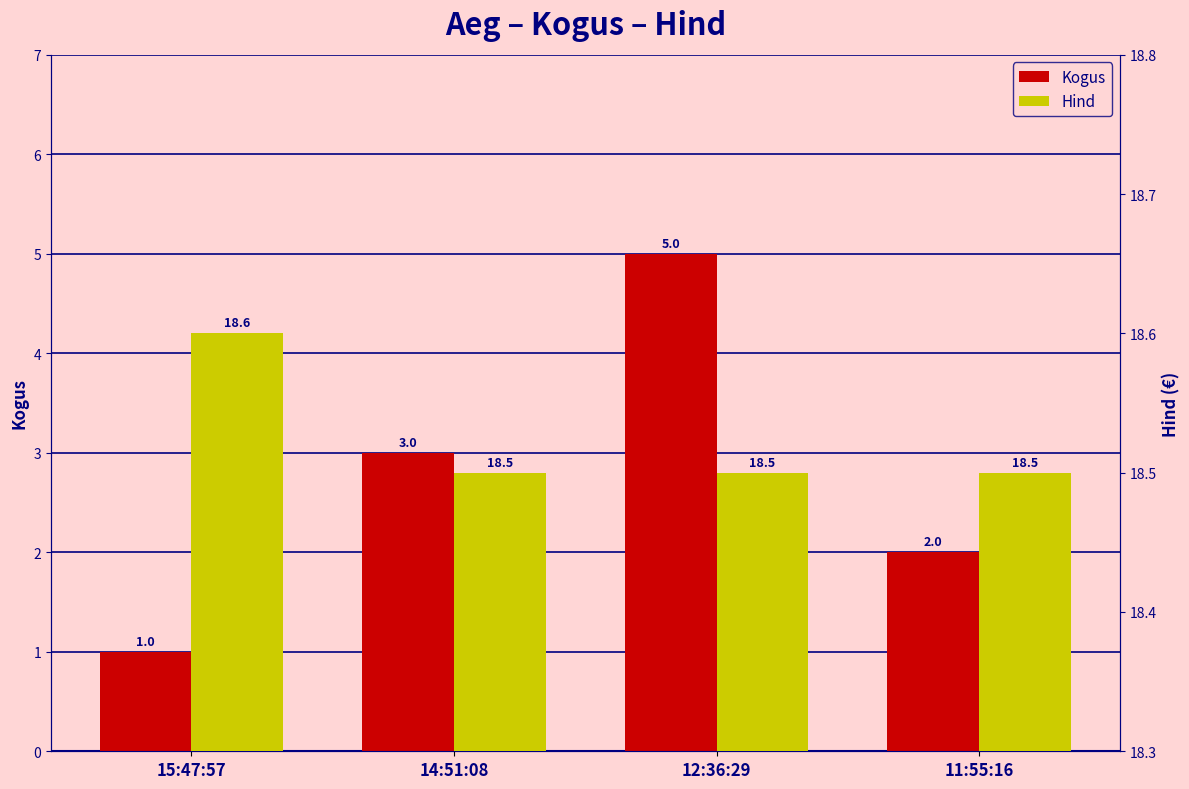

The Kogus series shows 3.0 at 14:51:08. True or false?

True